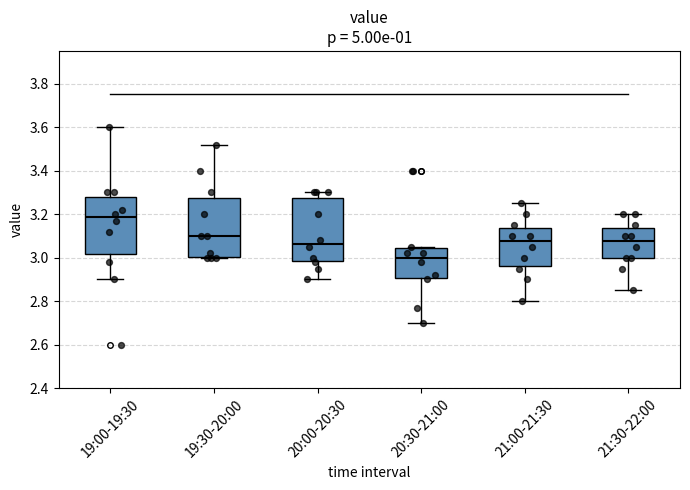

Reading left to right, transcribe this box plot: for each box, give where its median line is, the range the box spans, and where its two whiskers end, as read against the y-axis. The values are not printed on the chart, so give them approximately, as read against the axis.

19:00-19:30: median 3.18, box 3.02 to 3.28, whiskers 2.90 to 3.60
19:30-20:00: median 3.10, box 3.00 to 3.28, whiskers 3.00 to 3.52
20:00-20:30: median 3.06, box 2.98 to 3.28, whiskers 2.90 to 3.30
20:30-21:00: median 3.00, box 2.90 to 3.04, whiskers 2.70 to 3.06
21:00-21:30: median 3.08, box 2.96 to 3.14, whiskers 2.80 to 3.26
21:30-22:00: median 3.08, box 3.00 to 3.14, whiskers 2.86 to 3.20